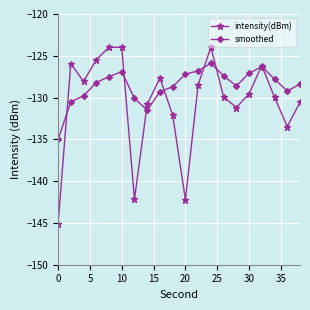

What is the value of the smoothed point at the 18th from the left?

-127.8